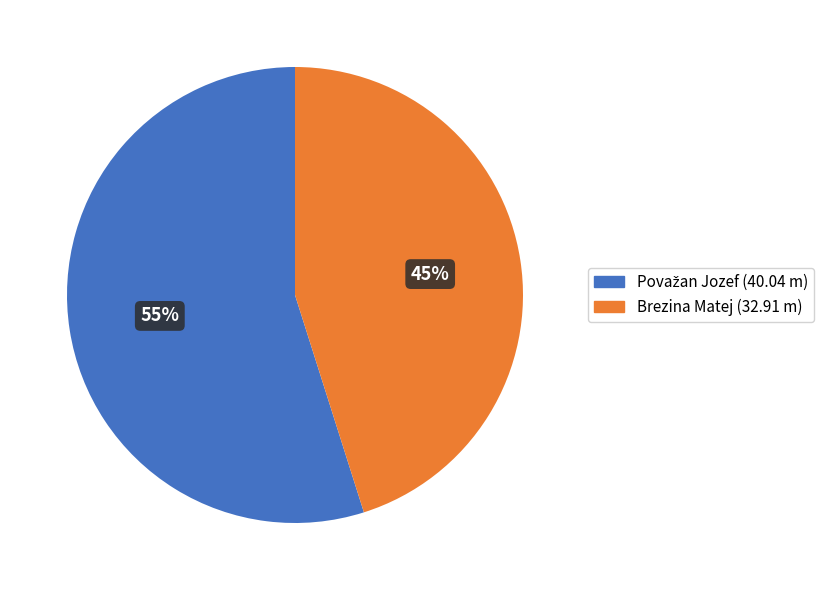

What is the smallest slice in the pie chart?

Brezina Matej